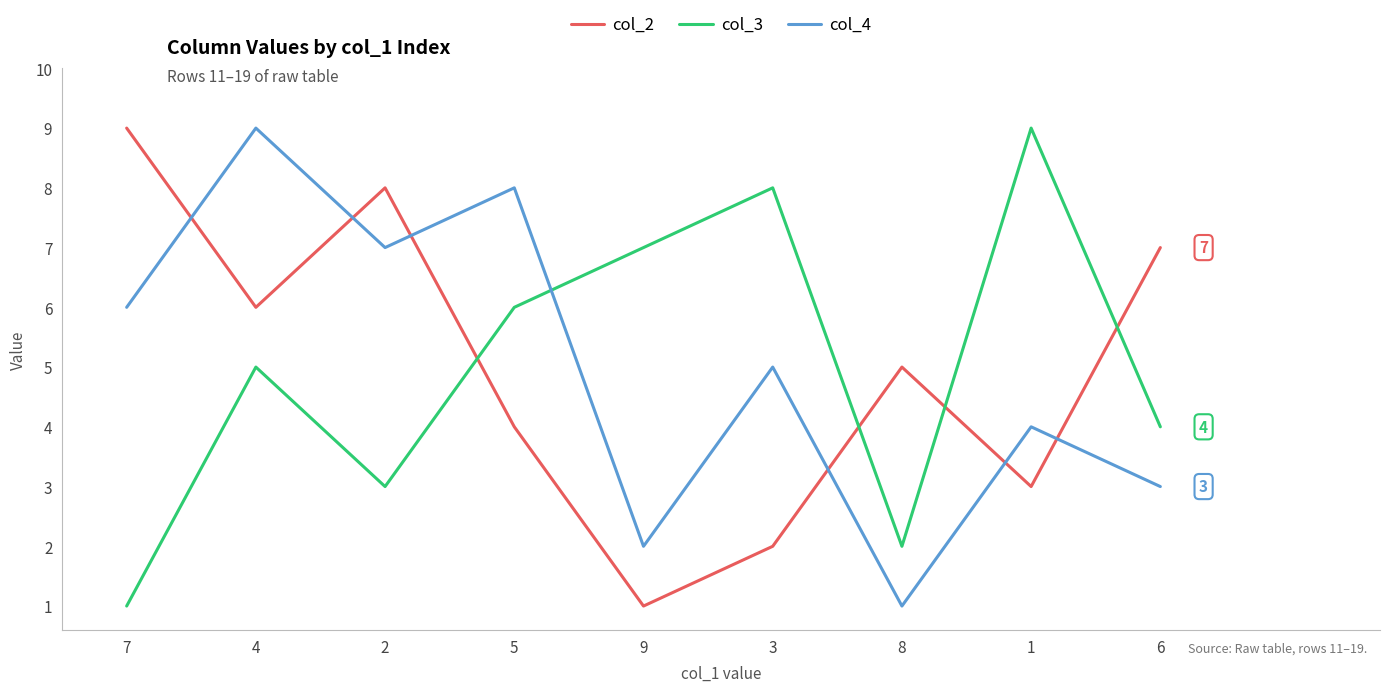

What position from the left is 6?

9